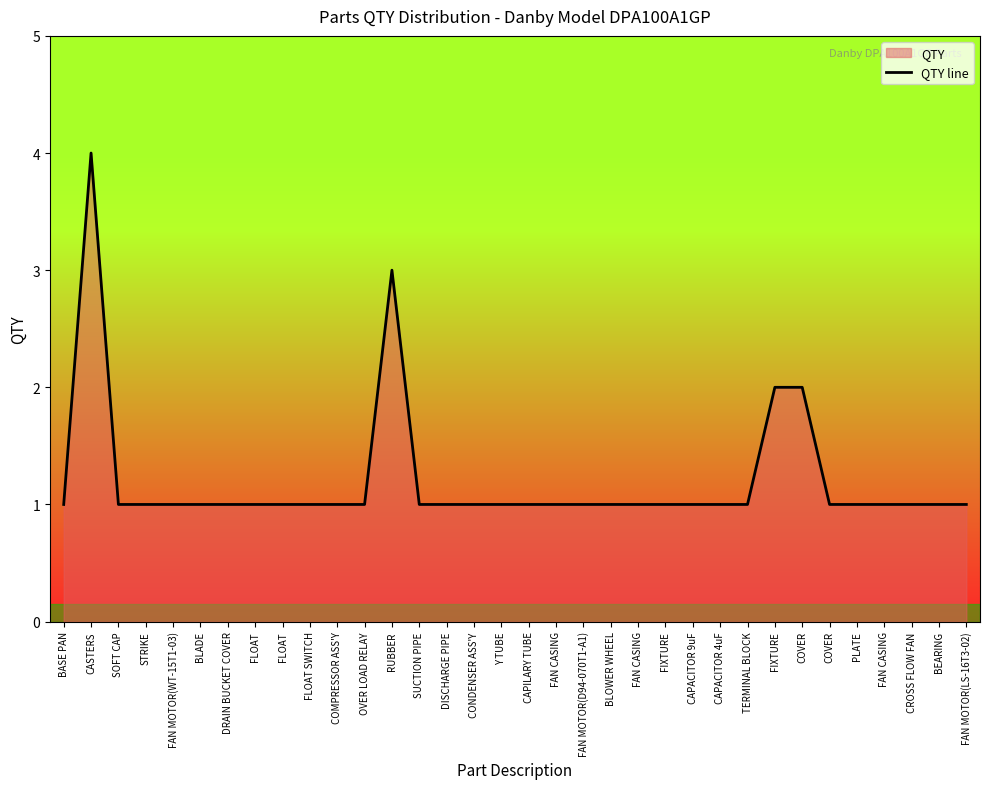

Where is the first local maximum?

CASTERS